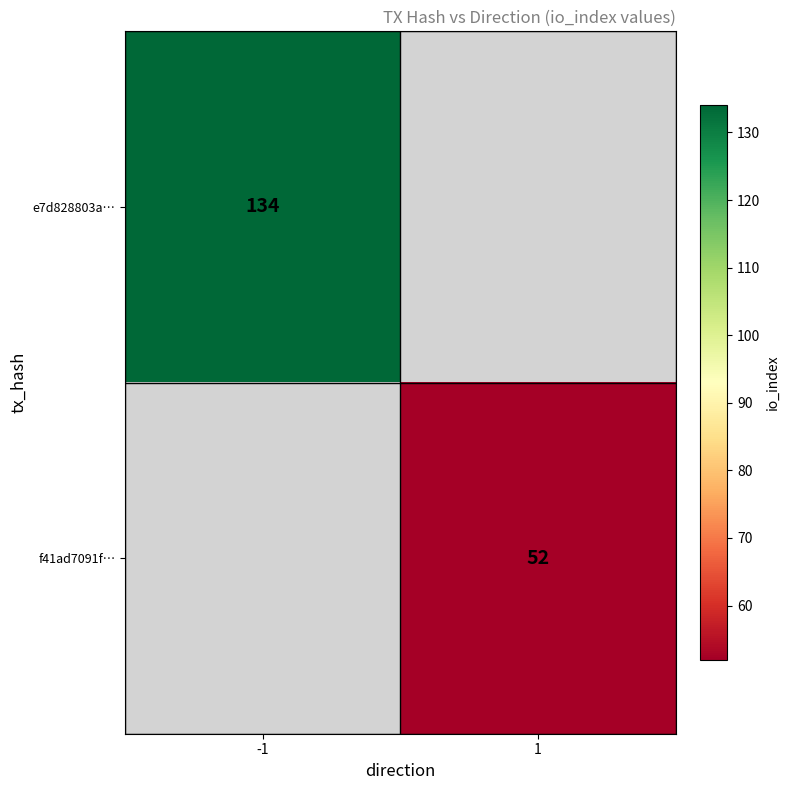

True or false: e7d828803a… has a value of 134 at -1.

True